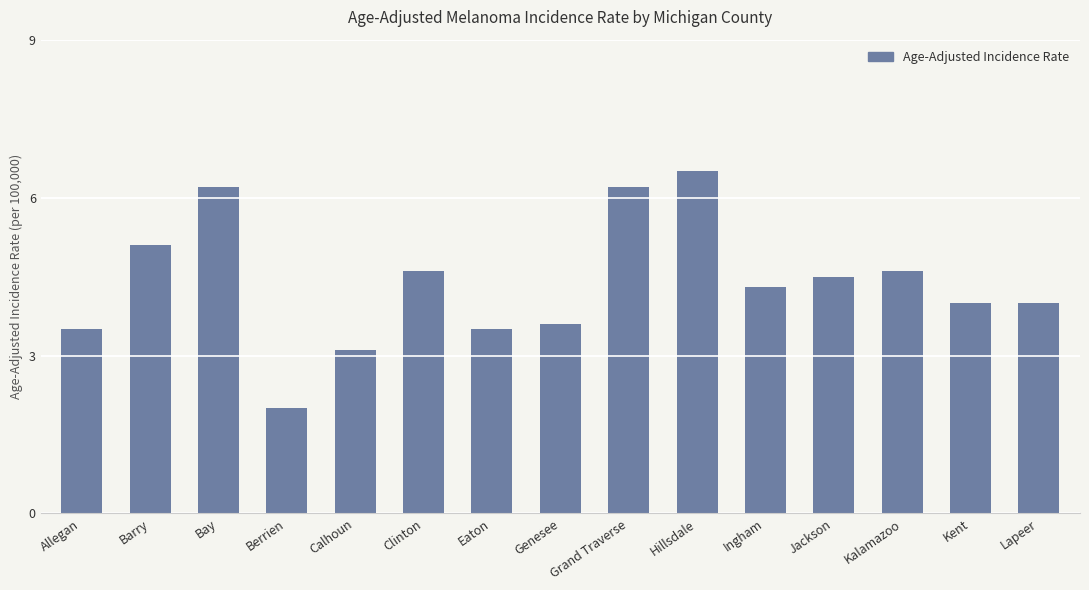

At which category does the chart reach its minimum across all series?

Berrien